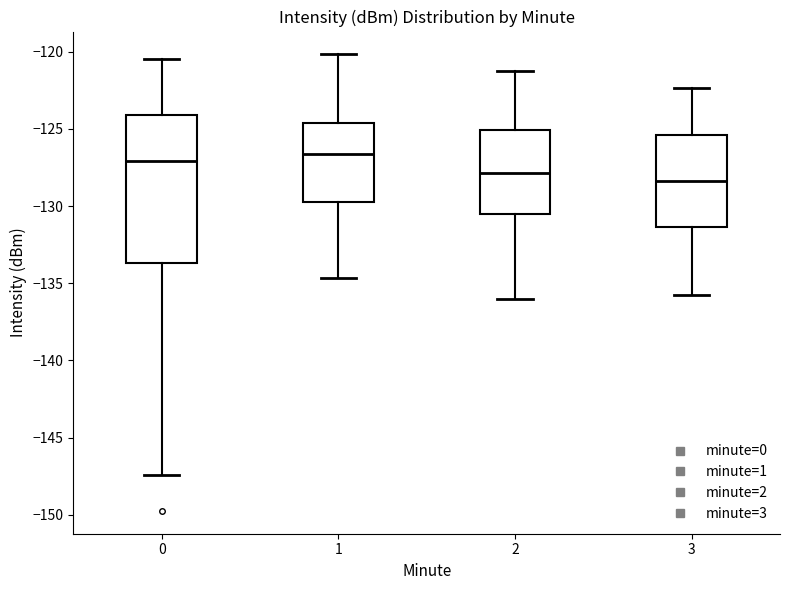

Which box has the lowest median line?

3